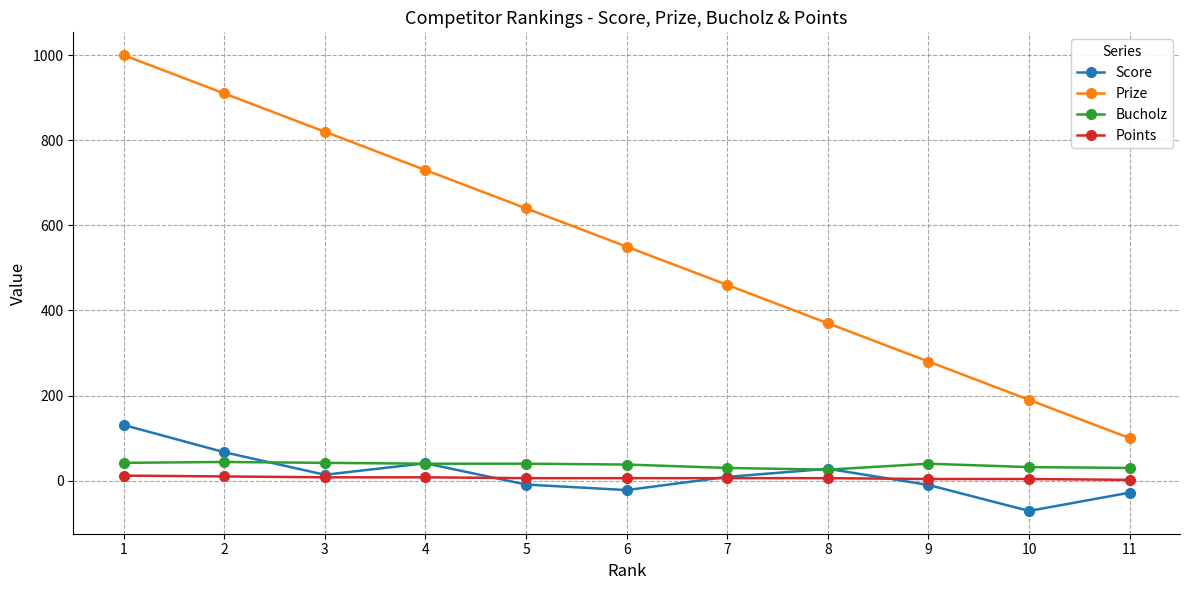

The value of Prize at 7 is 676. True or false?

False